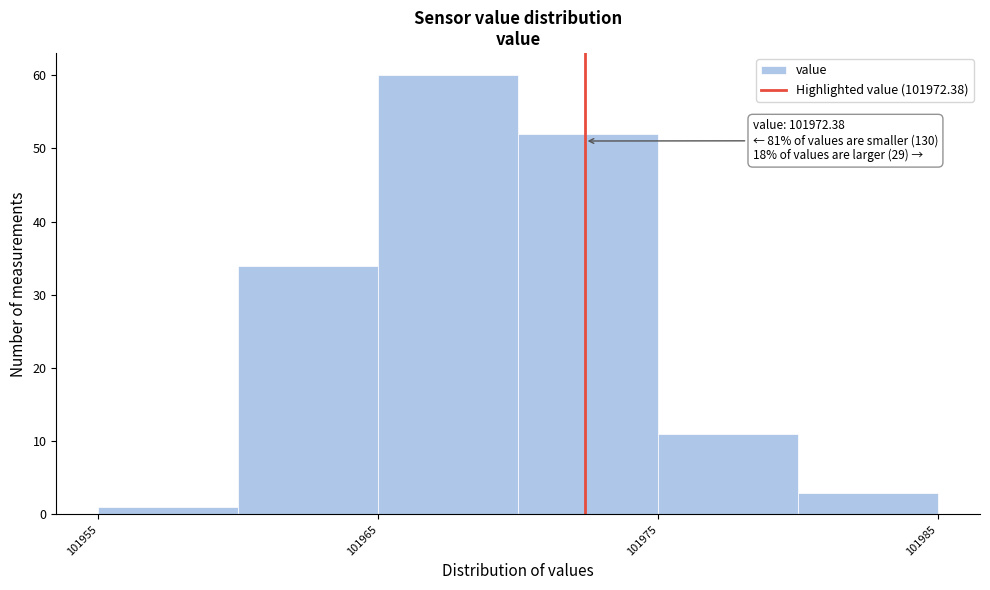

Over which range of the x-axis is the bar tallest?

101965 to 101970